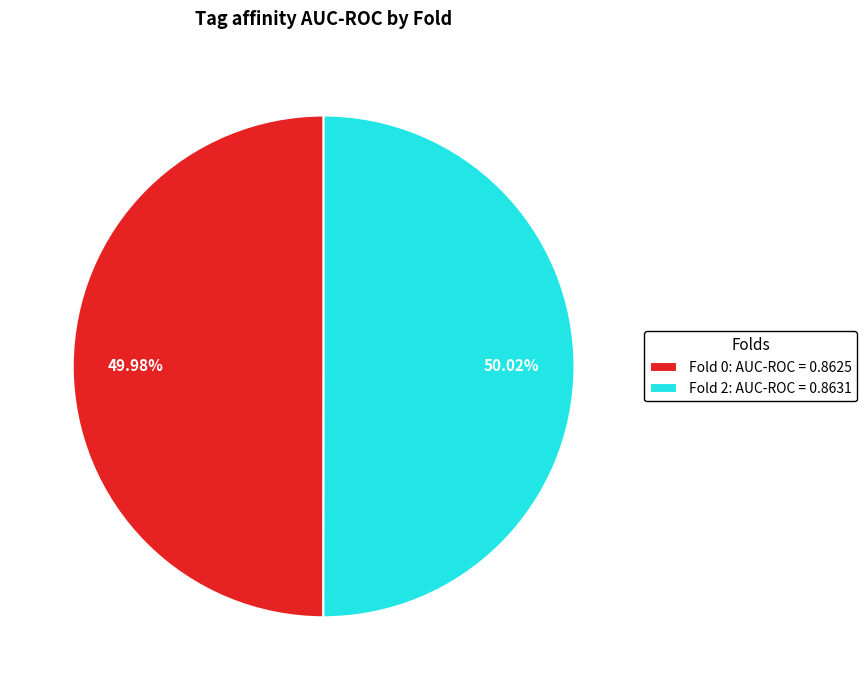

Is there a majority slice in this chart?

Yes